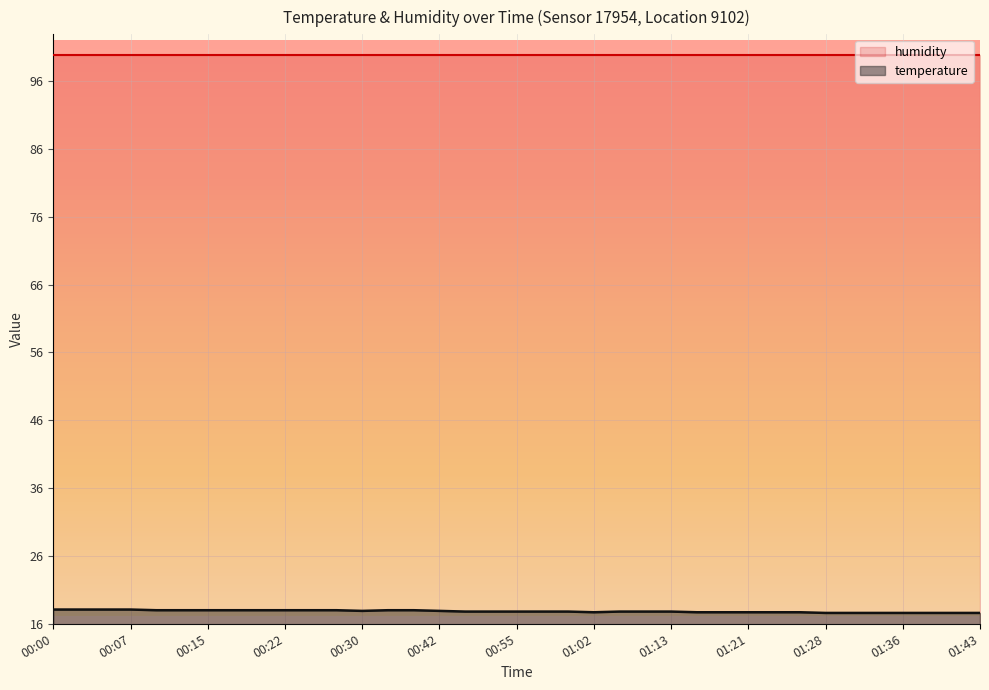

Rank the series by their average value, from highest to lowest.

humidity, temperature